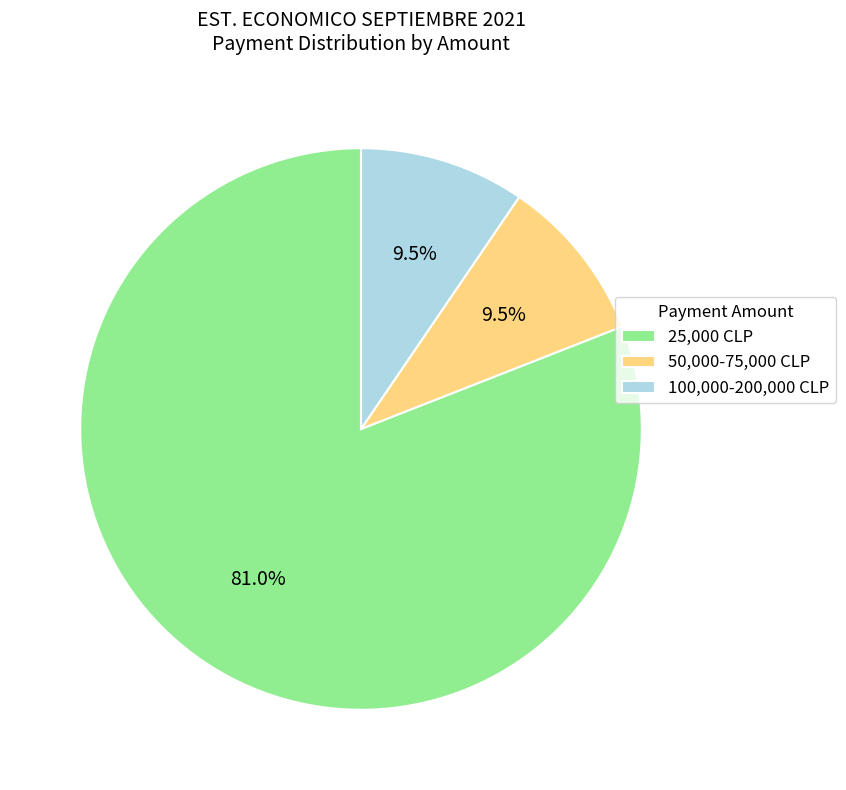

Is the sum of 100,000-200,000 CLP and 50,000-75,000 CLP greater than half?

No